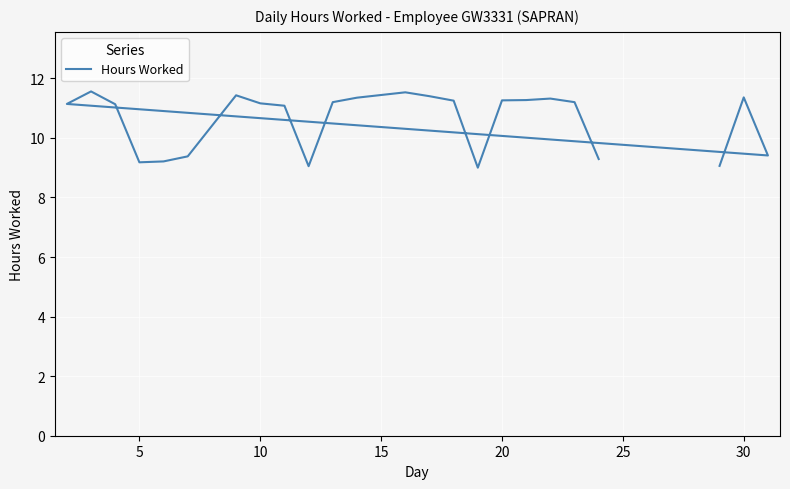

What is the greatest value displayed?

11.6